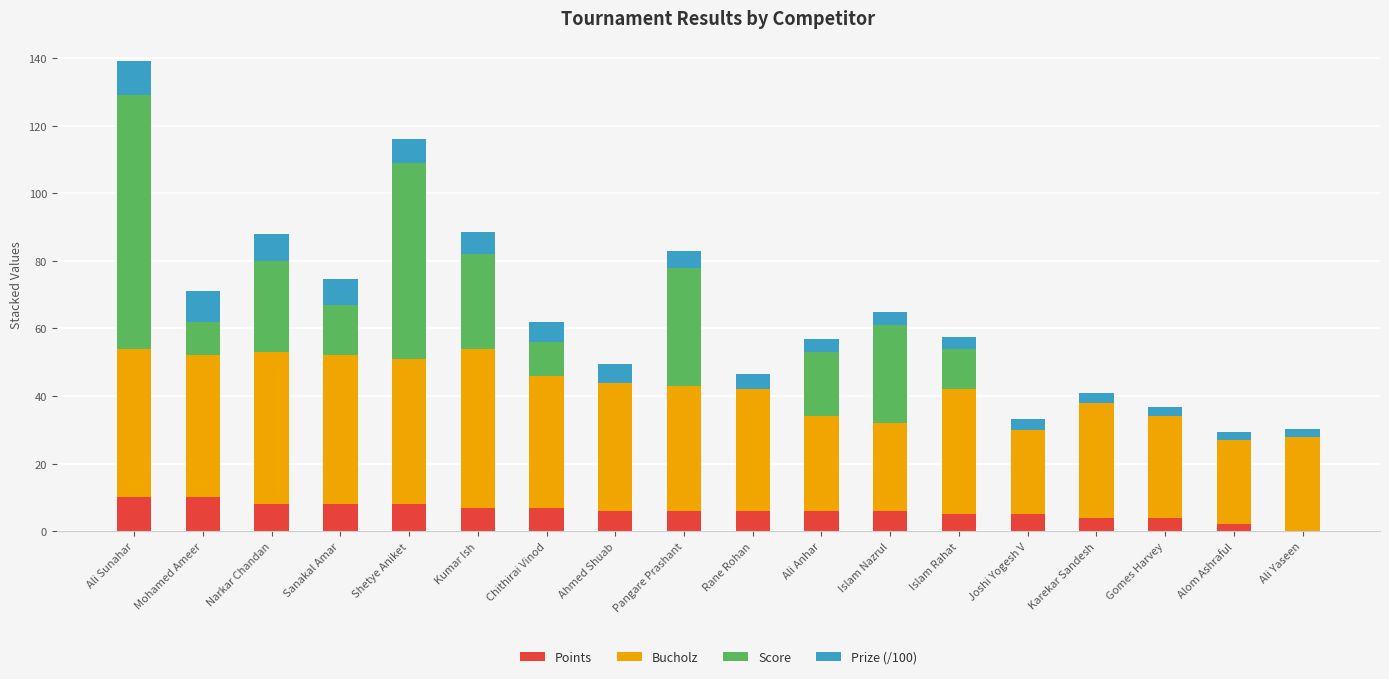

What is the maximum value for Points?

10.0